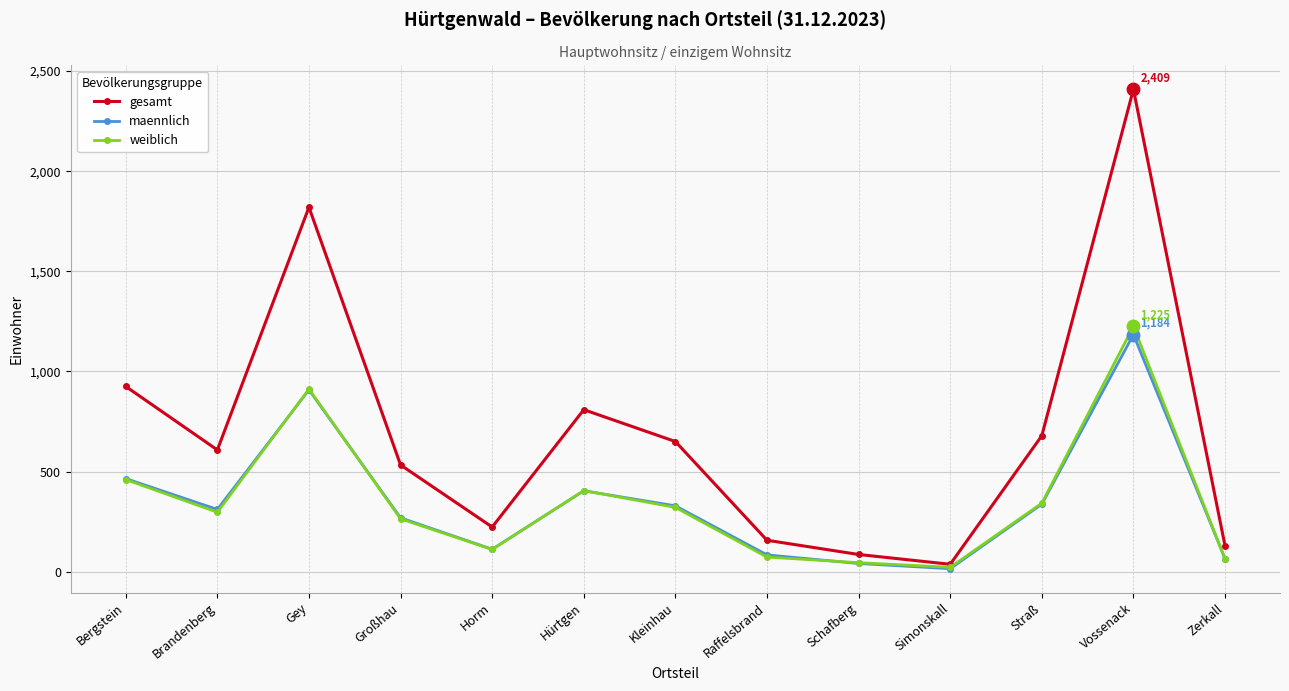

What is the value of the gesamt point at the 2nd from the left?

608